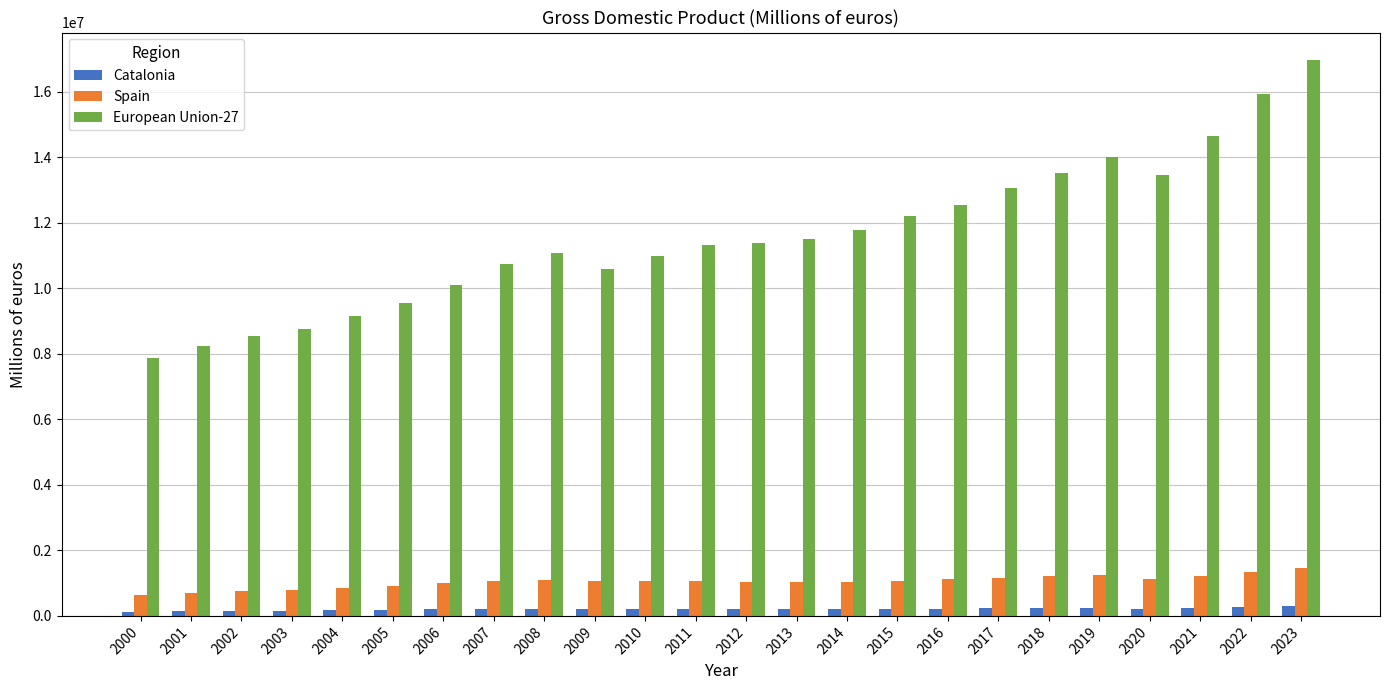

How many series are shown in this chart?

3